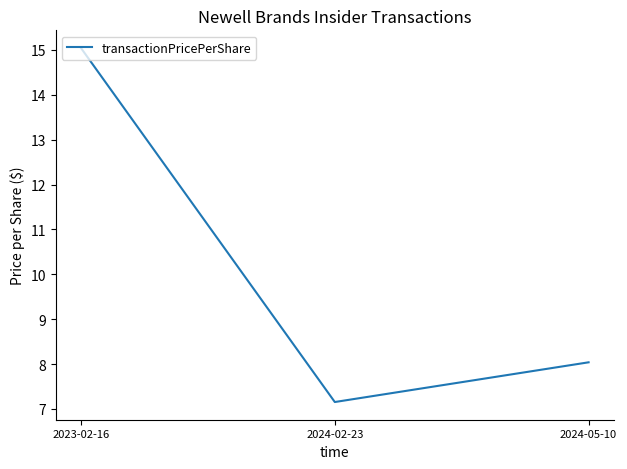

Between 2023-02-16 and 2024-02-23, which is larger?

2023-02-16